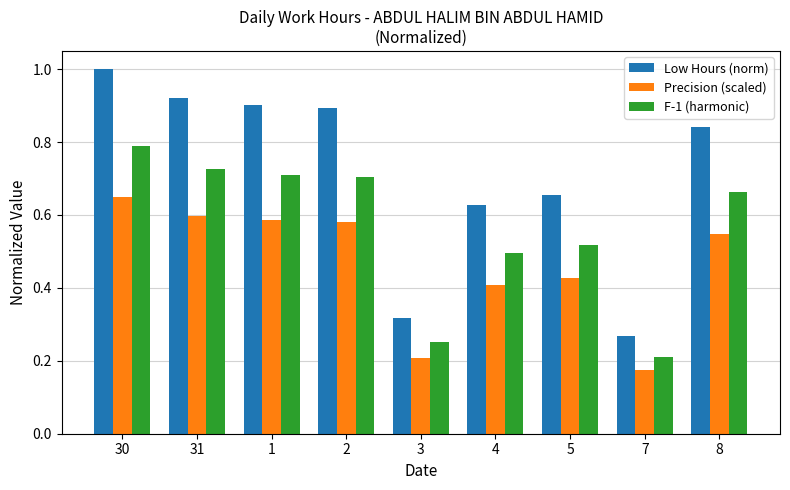

What is the label of the 2nd bar from the right?

7